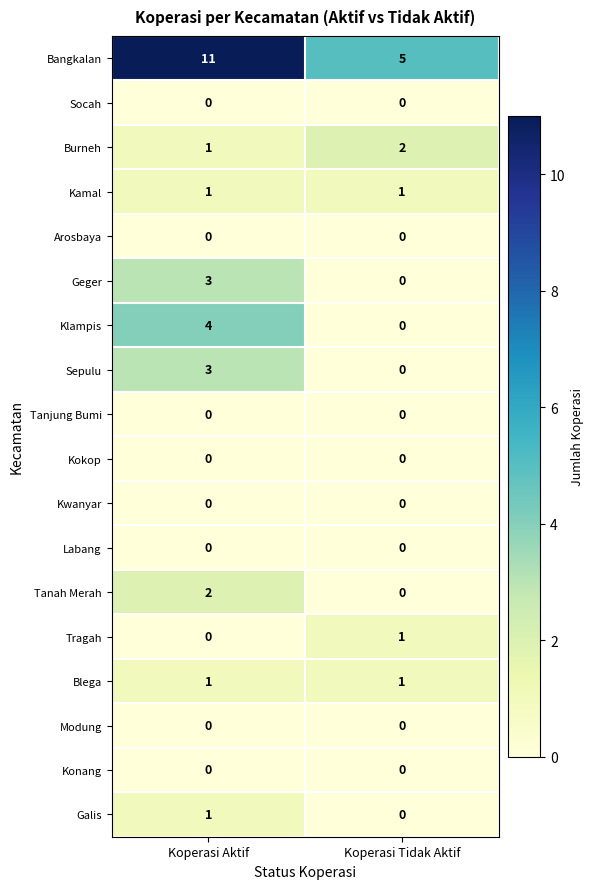

What is the sum of the Bangkalan values at Koperasi Aktif and Koperasi Tidak Aktif?

16